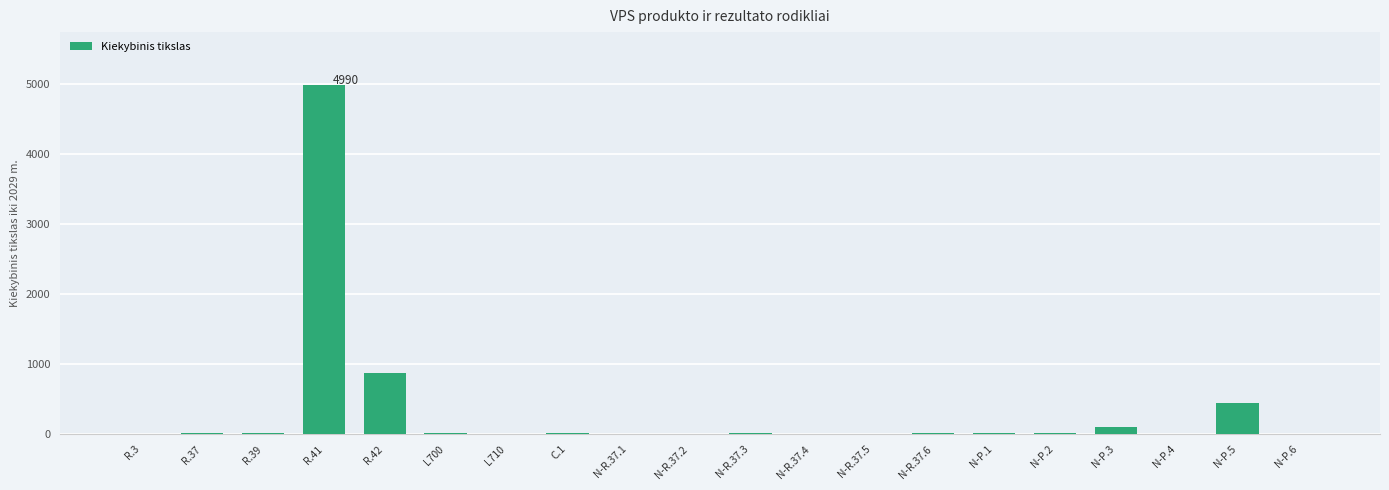

What is the maximum value shown in the chart?

4990